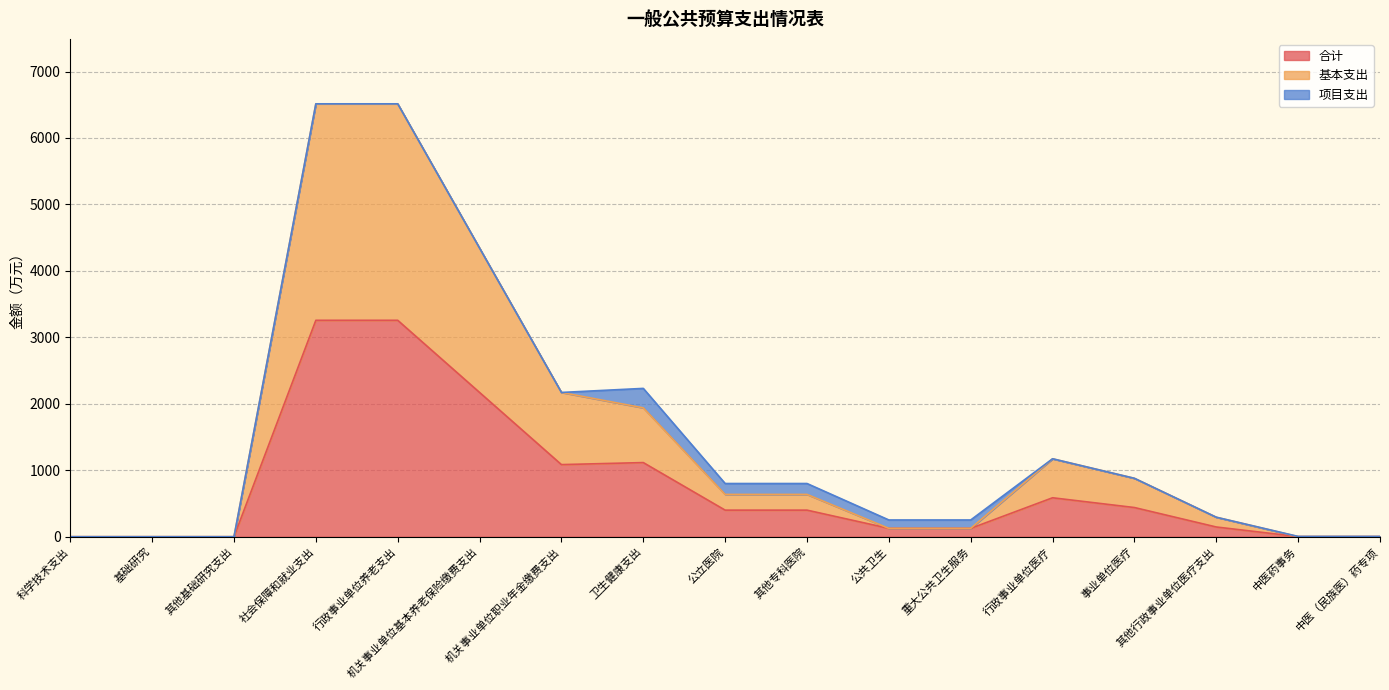

Is the value of 基本支出 at 中医（民族医）药专项 greater than the value of 合计 at 机关事业单位基本养老保险缴费支出?

No